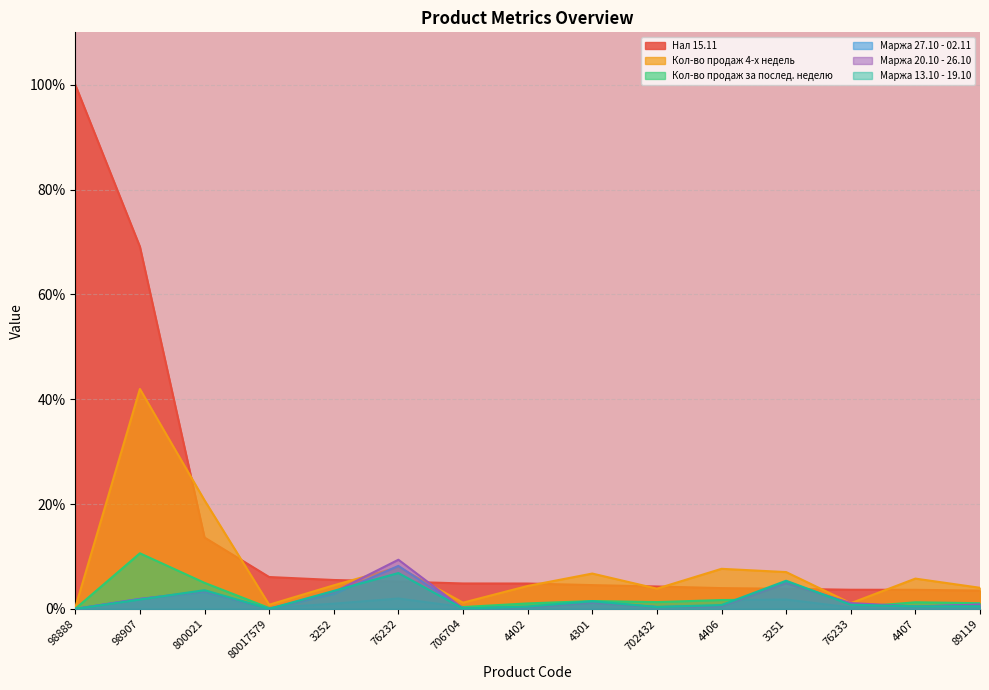

At which category is the sum across all series the highest?

98907